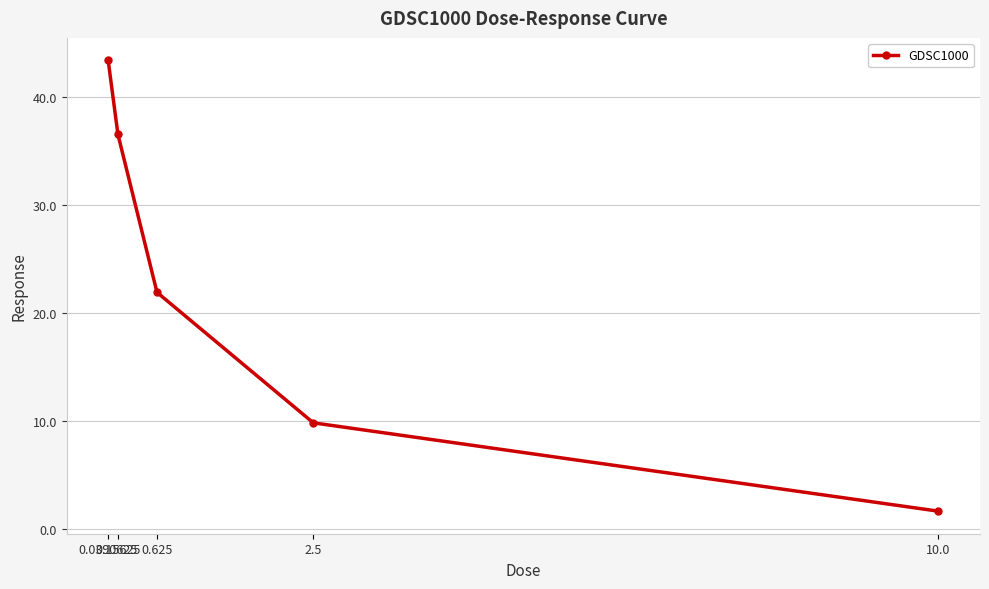

Approximately how many times larger is the value at 2.5 compared to 0.625?

0.4